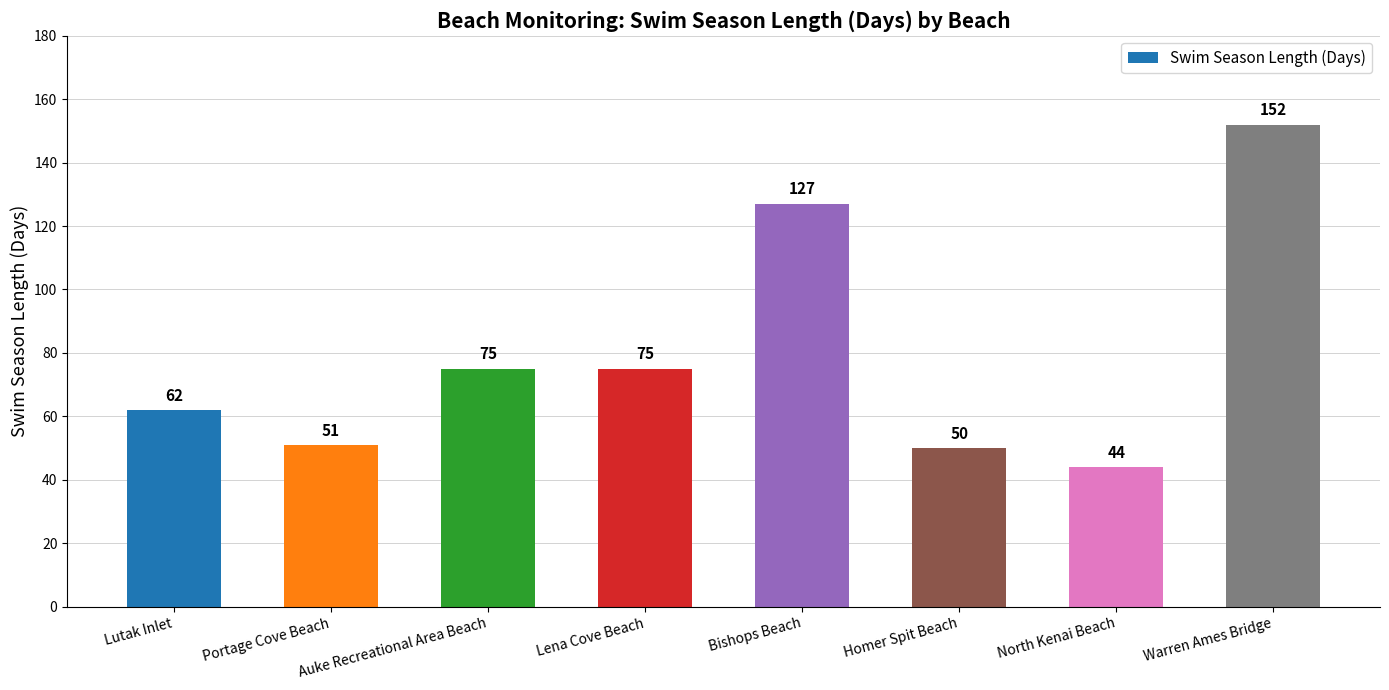

Approximately how many times larger is the value at Portage Cove Beach compared to Auke Recreational Area Beach?

0.7